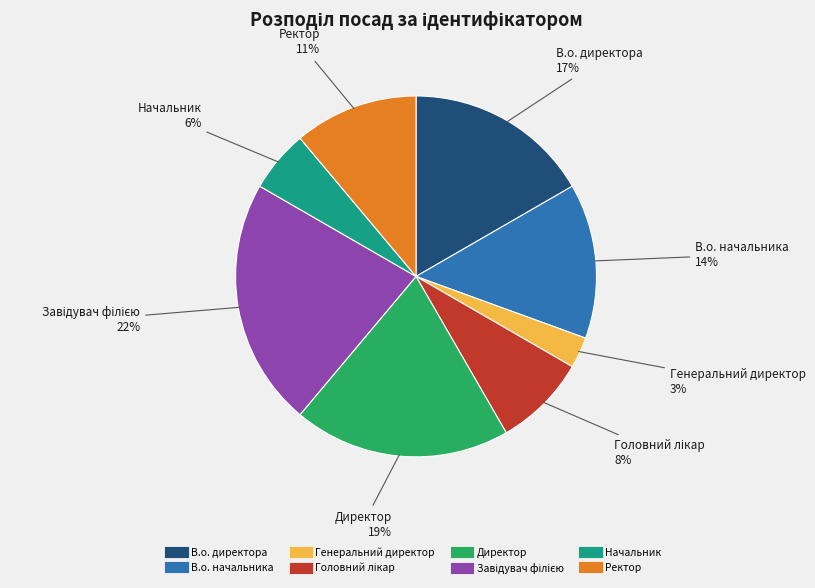

Approximately how many times larger is the value at Генеральний директор compared to Начальник?

0.5